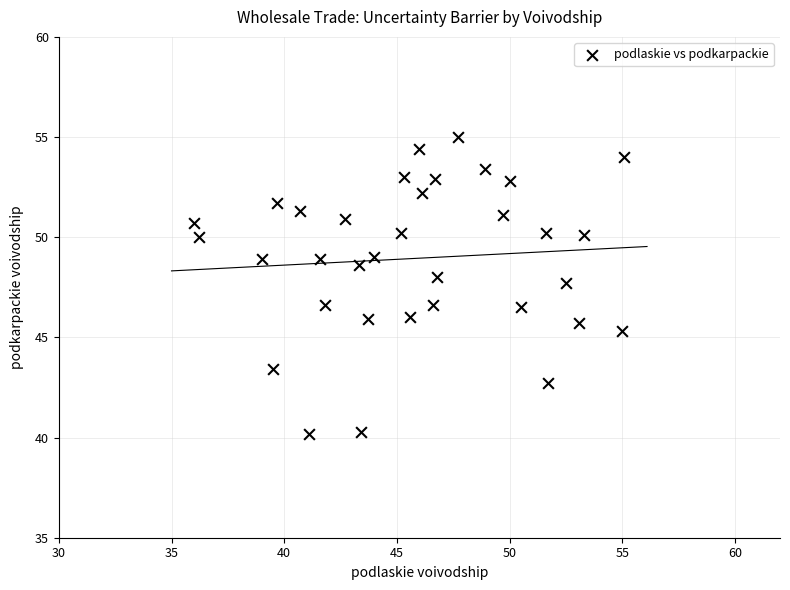

What is the range of Y values (max minus min)?

14.8